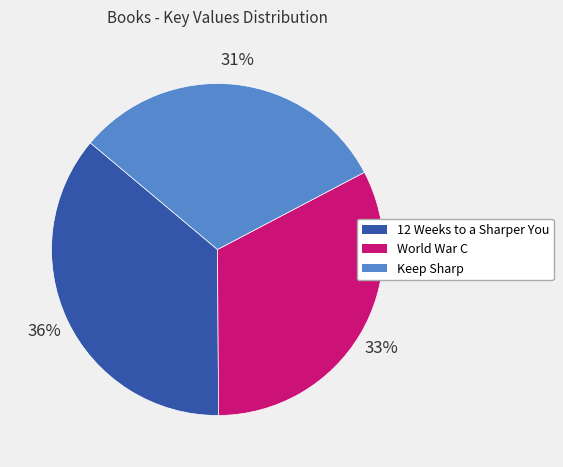

What is the ratio of the value at World War C to the value at 12 Weeks to a Sharper You?

0.9